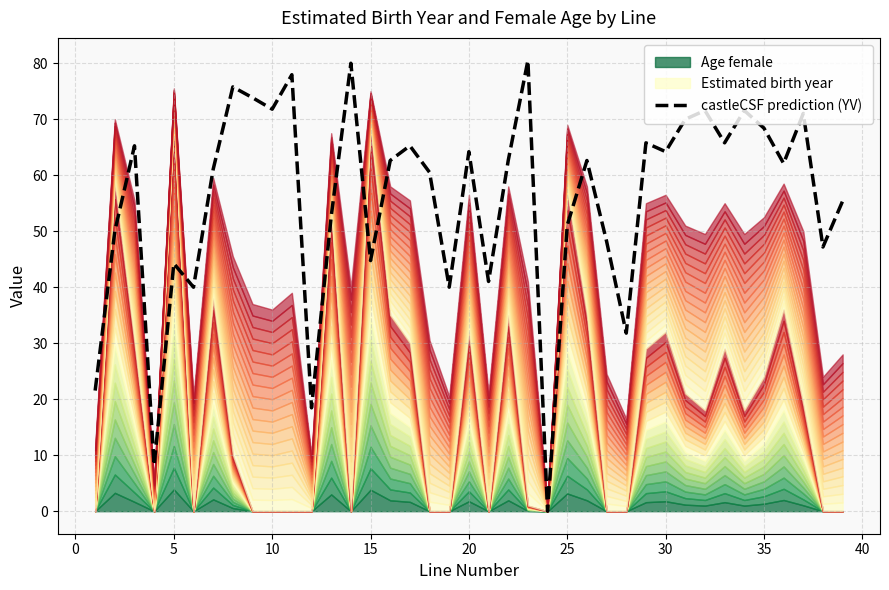

The castleCSF prediction (YV) series shows 64.2 at 30. True or false?

True